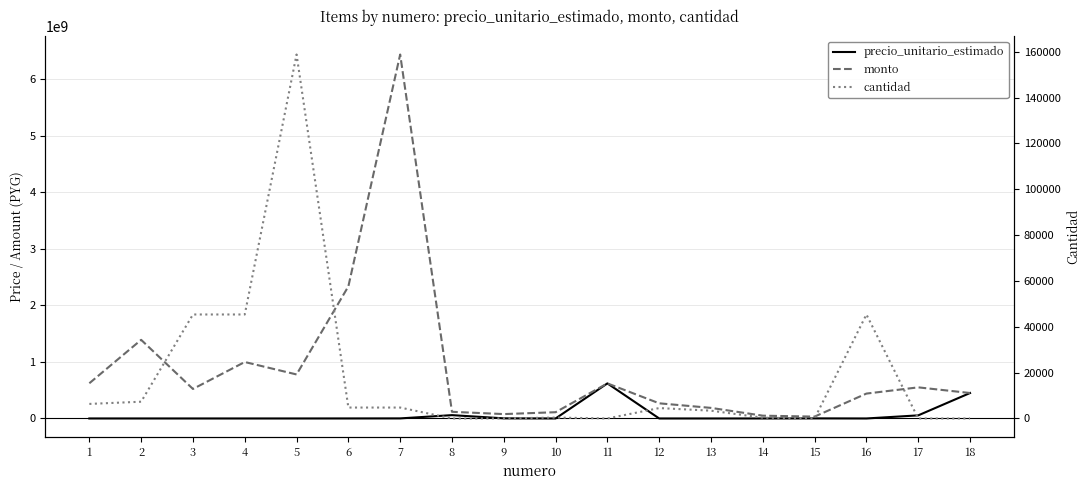

The precio_unitario_estimado series shows 55000000 at 17. True or false?

True